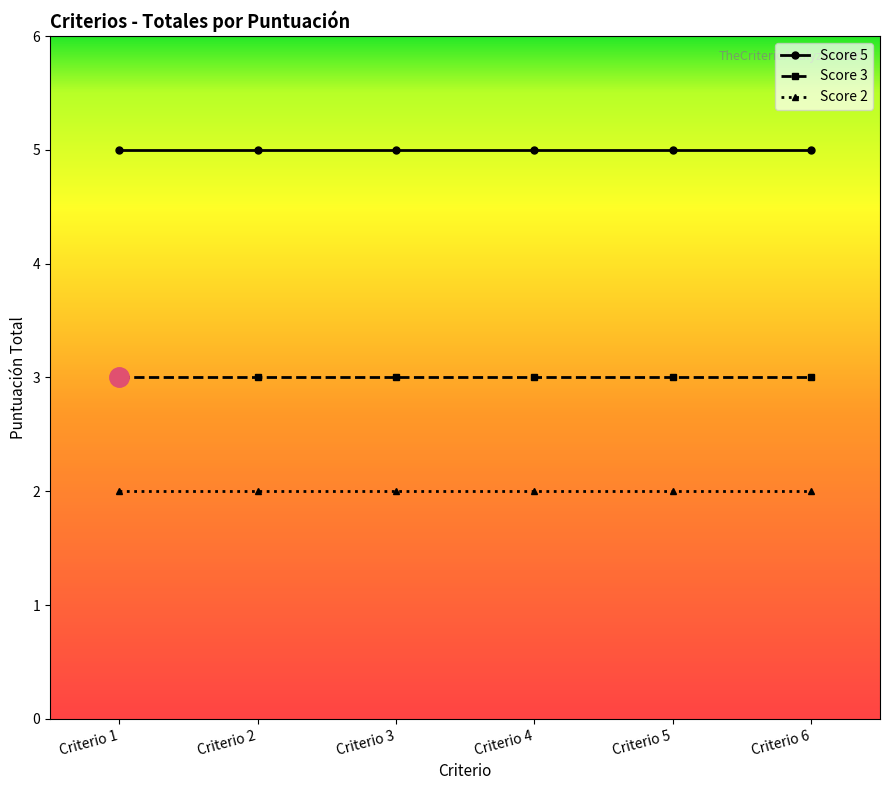

List the series in order of their overall mean, lowest first.

Score 2, Score 3, Score 5